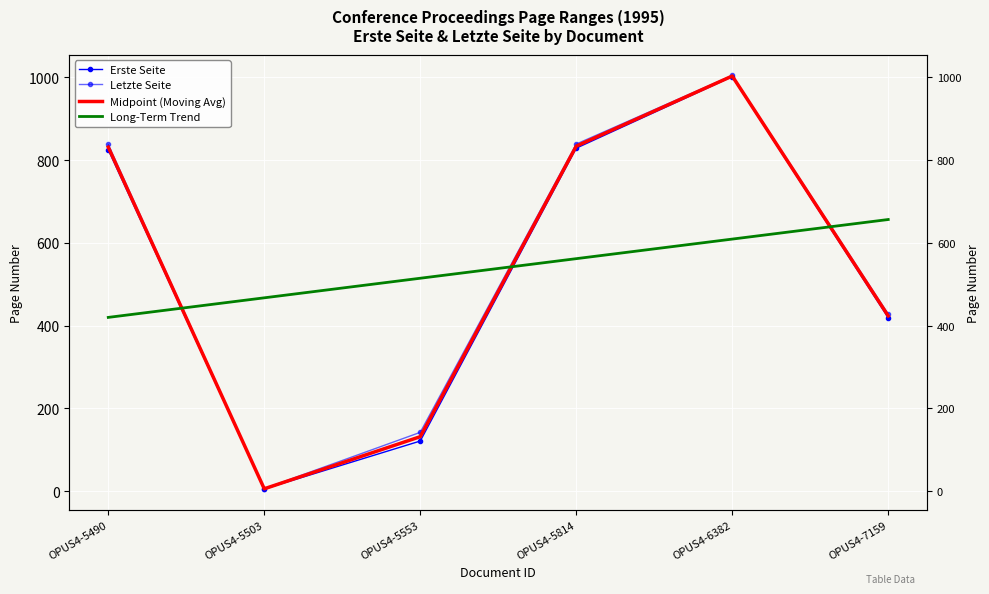

What is the value of the Letzte Seite point at the 6th from the left?

428.0